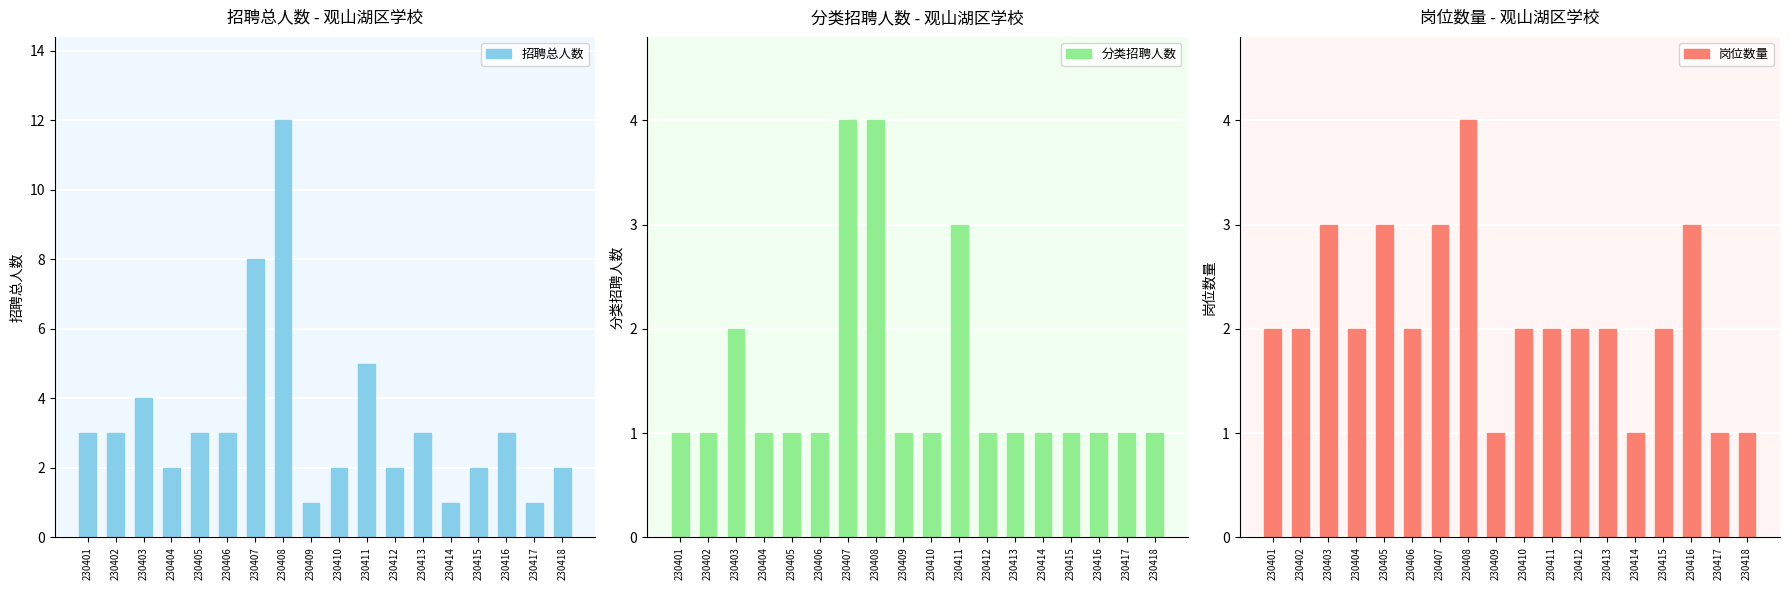

What are all the series names shown in the legend?

招聘总人数, 分类招聘人数, 岗位数量